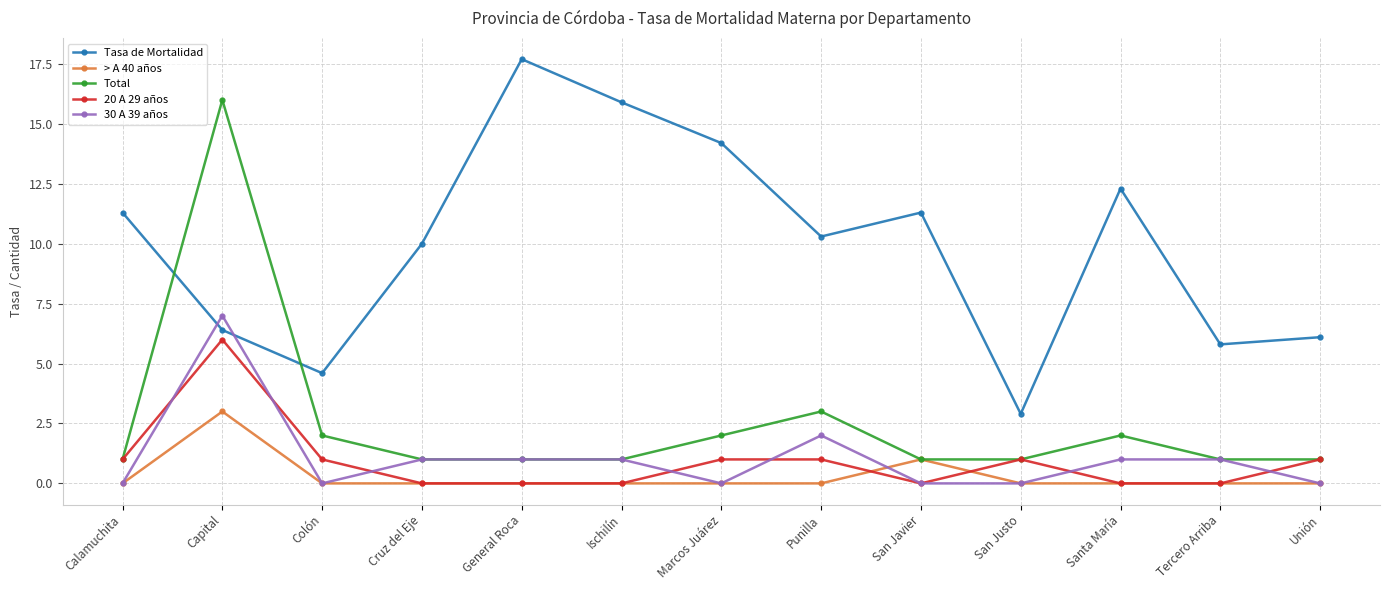

The Total series shows 0.2 at Cruz del Eje. True or false?

False